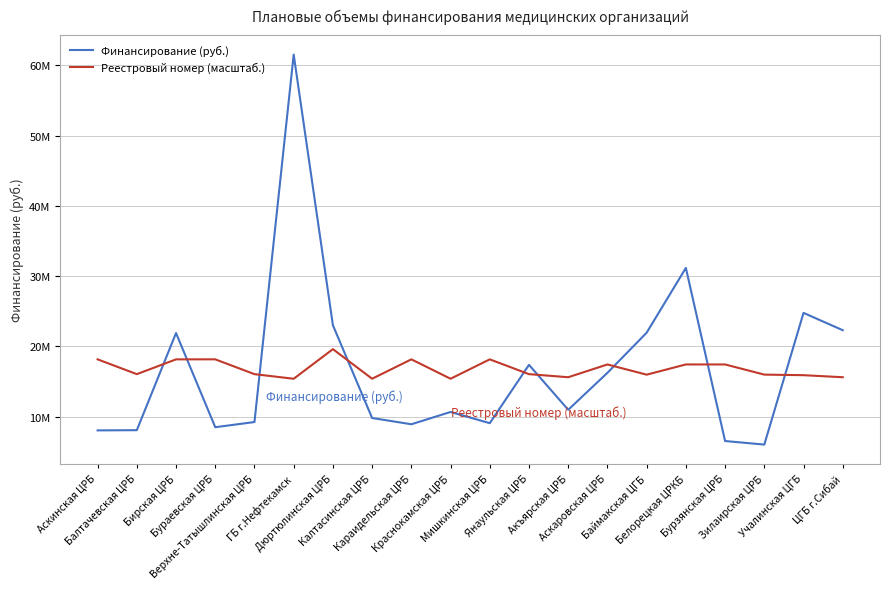

Rank the categories by Финансирование (руб.) value from highest to lowest.

ГБ г.Нефтекамск, Белорецкая ЦРКБ, Учалинская ЦГБ, Дюртюлинская ЦРБ, ЦГБ г.Сибай, Баймакская ЦГБ, Бирская ЦРБ, Янаульская ЦРБ, Аскаровская ЦРБ, Акъярская ЦРБ, Краснокамская ЦРБ, Калтасинская ЦРБ, Верхне-Татышлинская ЦРБ, Мишкинская ЦРБ, Караидельская ЦРБ, Бураевская ЦРБ, Балтачевская ЦРБ, Аскинская ЦРБ, Бурзянская ЦРБ, Зилаирская ЦРБ